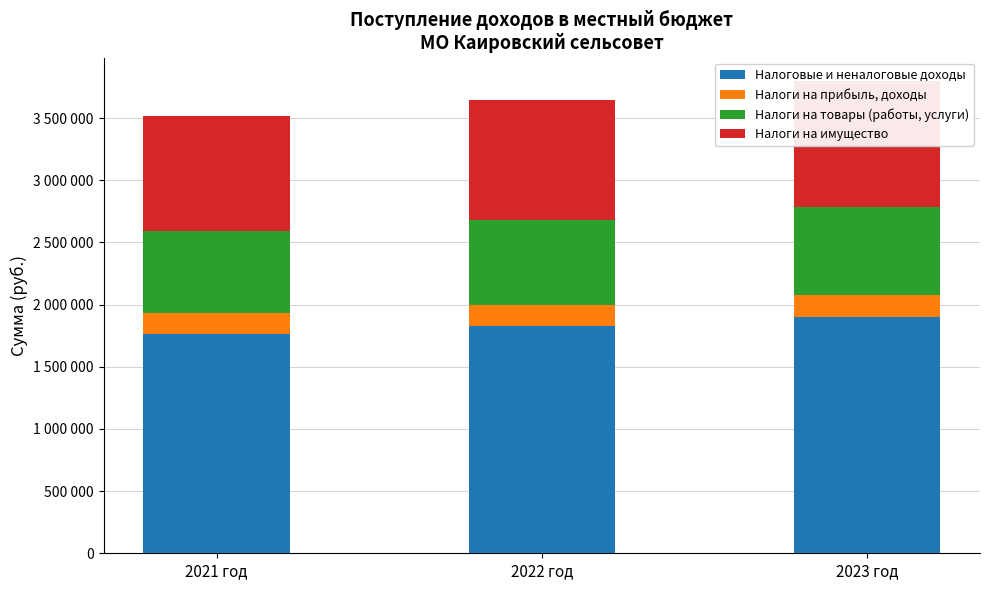

Rank the series by their average value, from highest to lowest.

Налоговые и неналоговые доходы, Налоги на имущество, Налоги на товары (работы, услуги), Налоги на прибыль, доходы